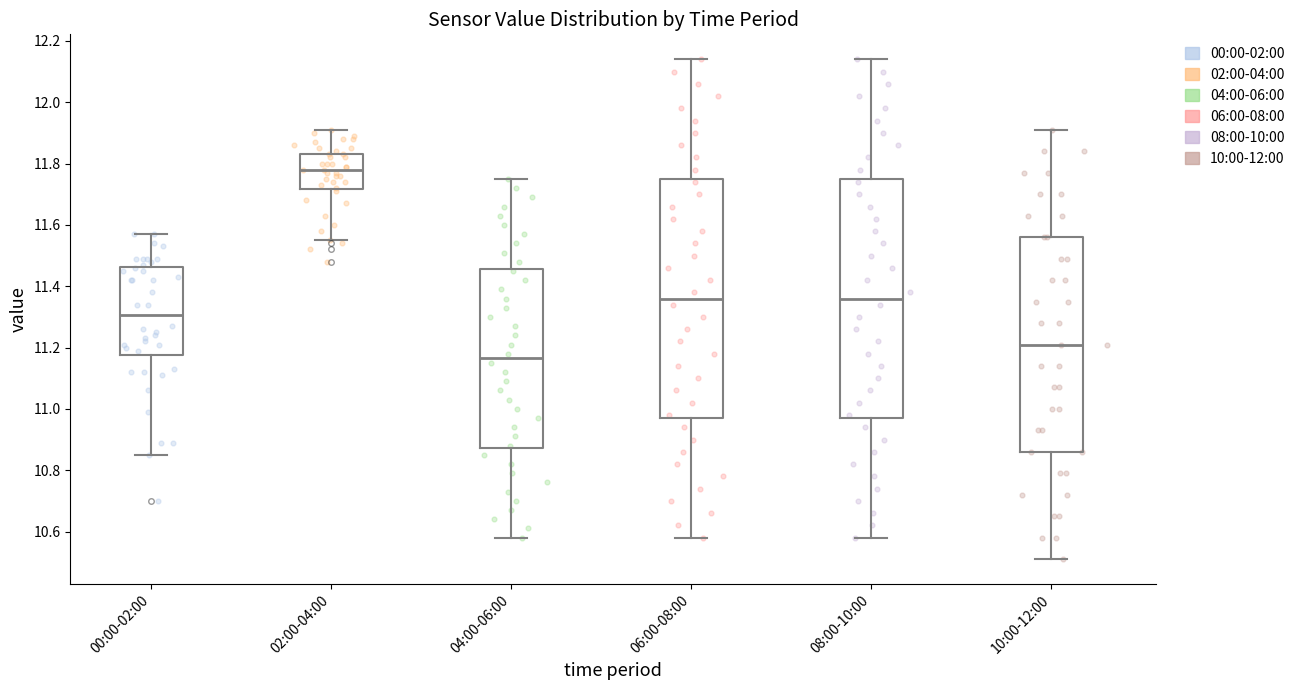

Where does the median line of the box for 04:00-06:00 sit on the y-axis? The values are not printed on the chart, so give them approximately, as read against the axis.

11.16